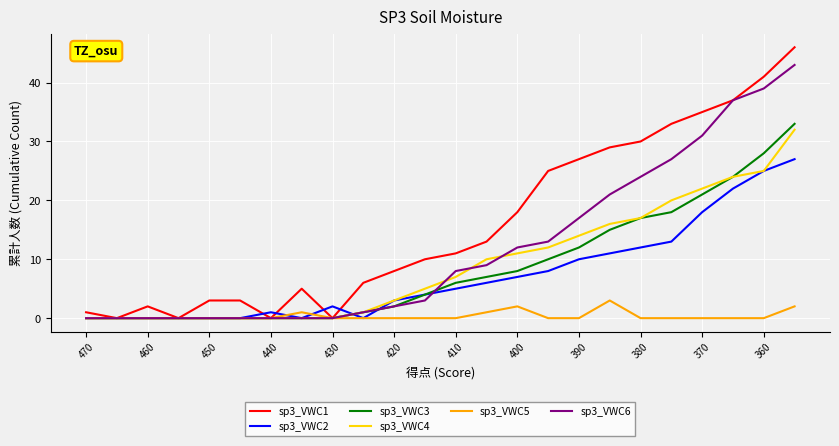

What is the maximum value shown in the chart?

46